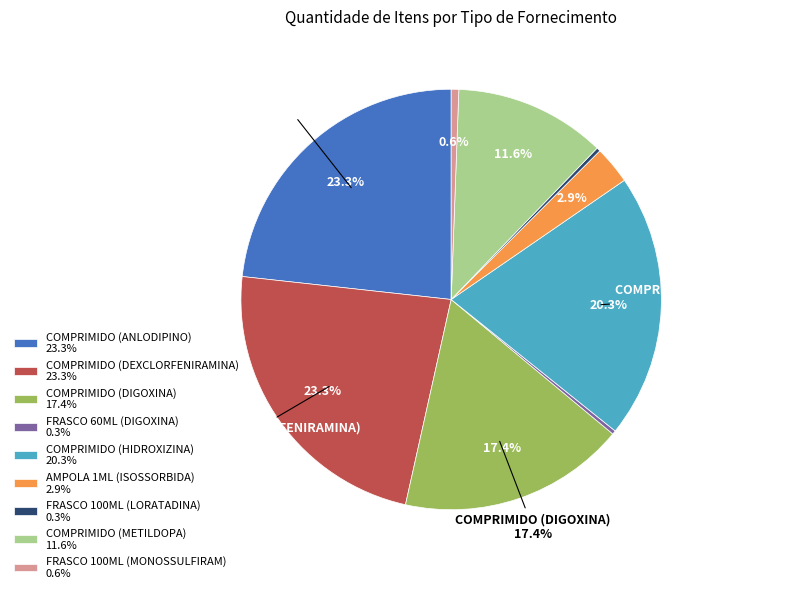

Count the number of slices in the pie.

9